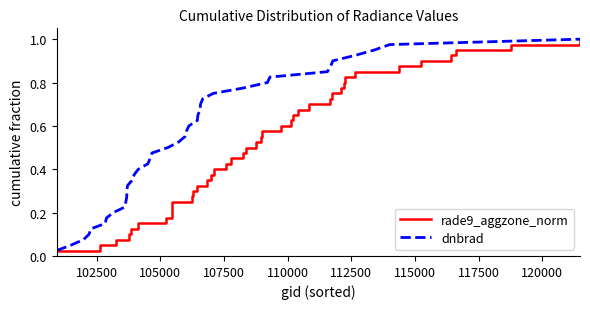

What is the value of the dnbrad point at the 13th from the left?

0.3